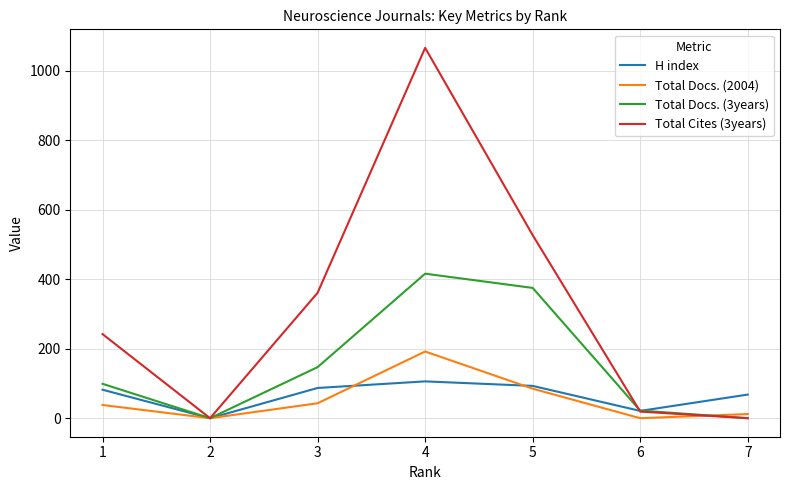

At 4, list the series in order from largest to smallest.

Total Cites (3years), Total Docs. (3years), Total Docs. (2004), H index